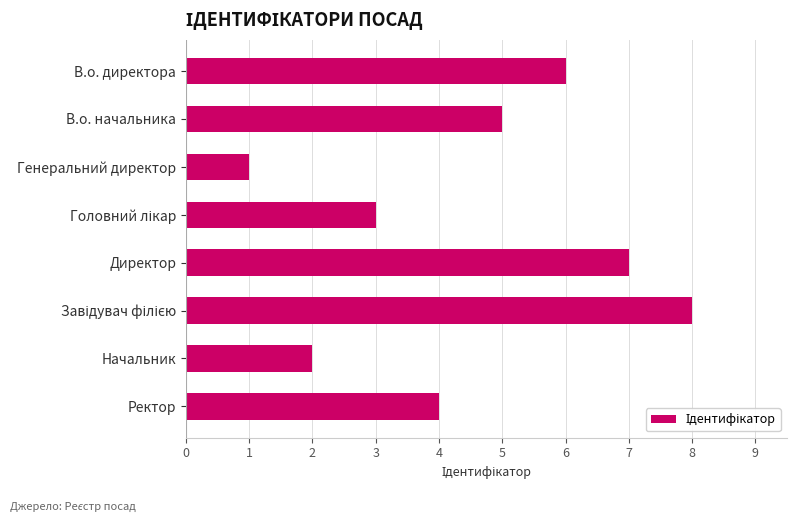

How many bars are there in total?

8